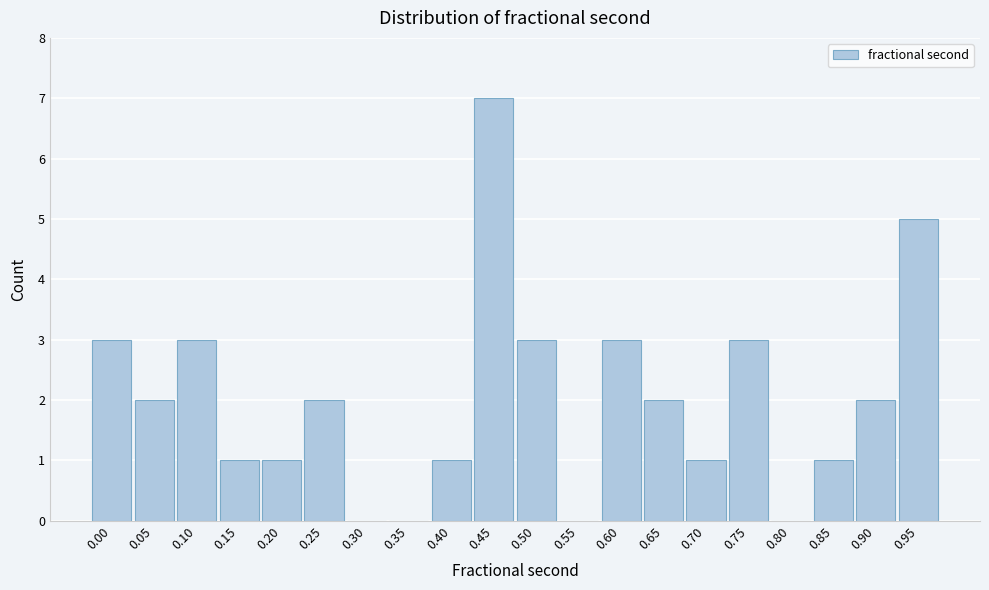

Reading left to right, what are all the values shown in this chart?

0.00=3	0.05=2	0.10=3	0.15=1	0.20=1	0.25=2	0.30=0	0.35=0	0.40=1	0.45=7	0.50=3	0.55=0	0.60=3	0.65=2	0.70=1	0.75=3	0.80=0	0.85=1	0.90=2	0.95=5